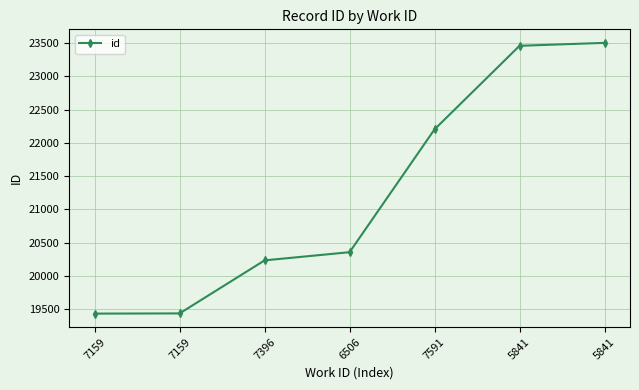

Rank the categories by value from lowest to highest.

7159, 7159, 7396, 6506, 7591, 5841, 5841